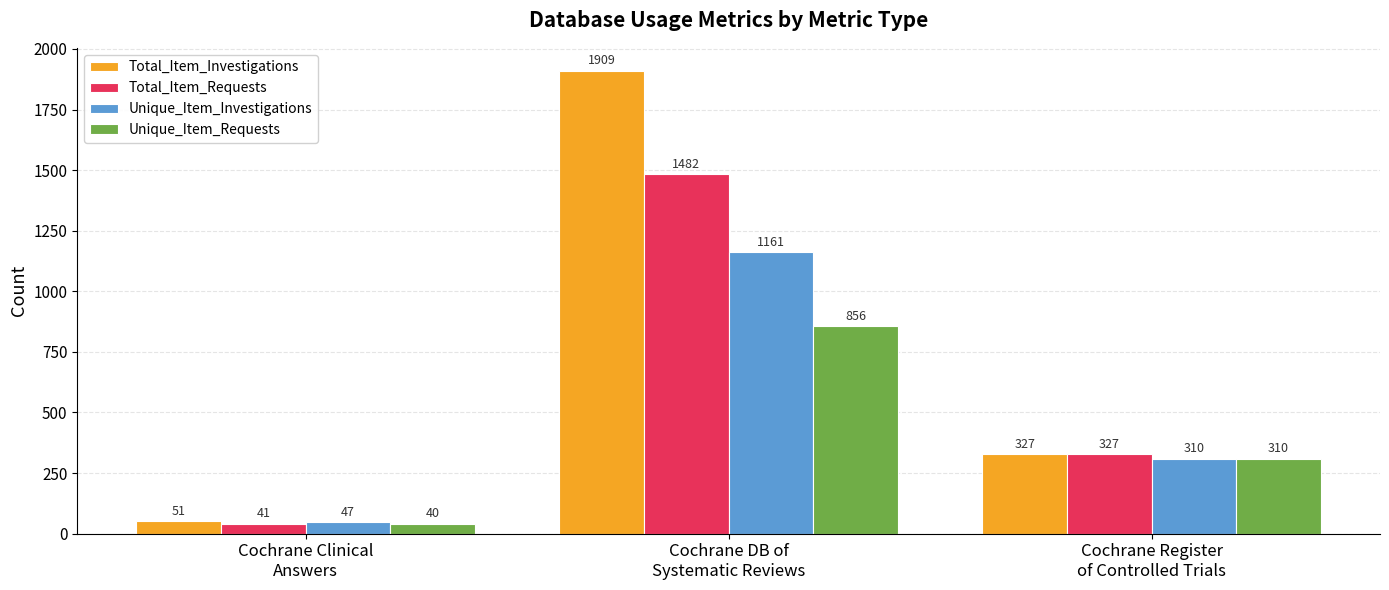

Which series has the largest total across all categories?

Total_Item_Investigations